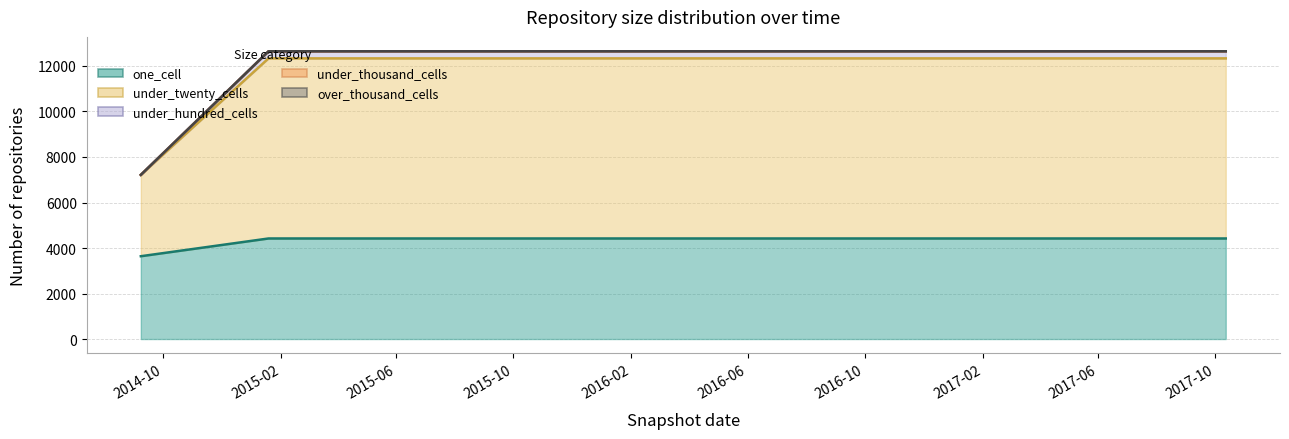

What is the sum of all under_twenty_cells values?

155223